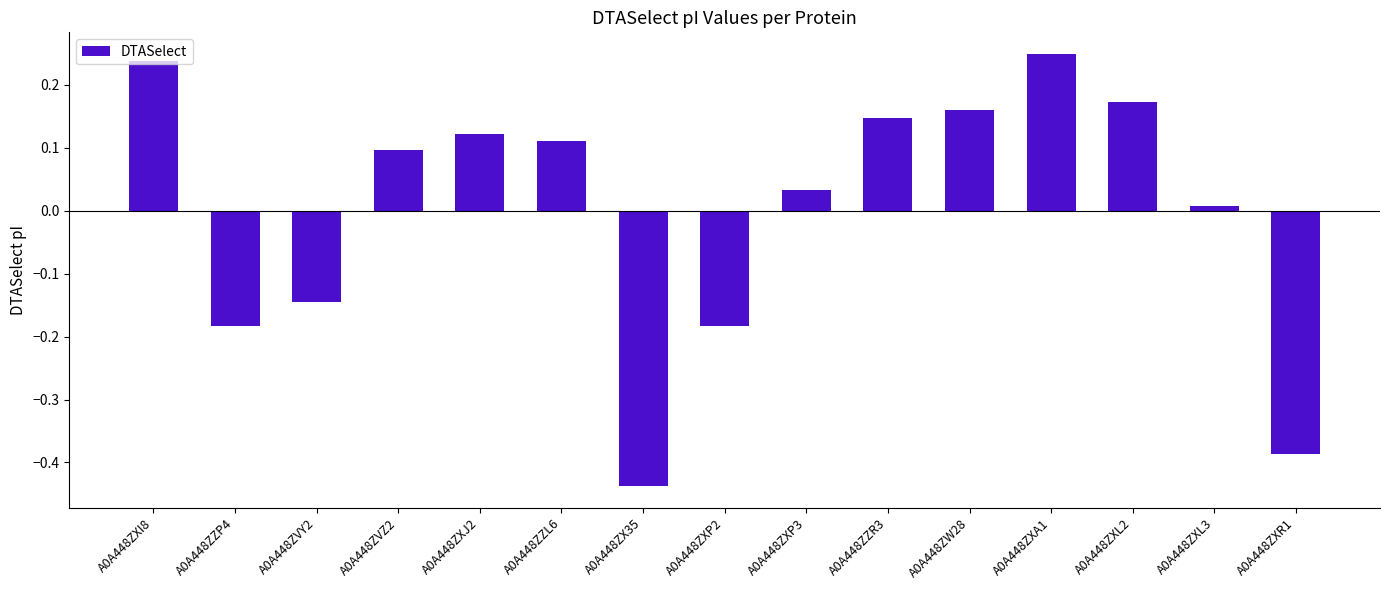

What is the difference between the maximum and minimum values?

0.7